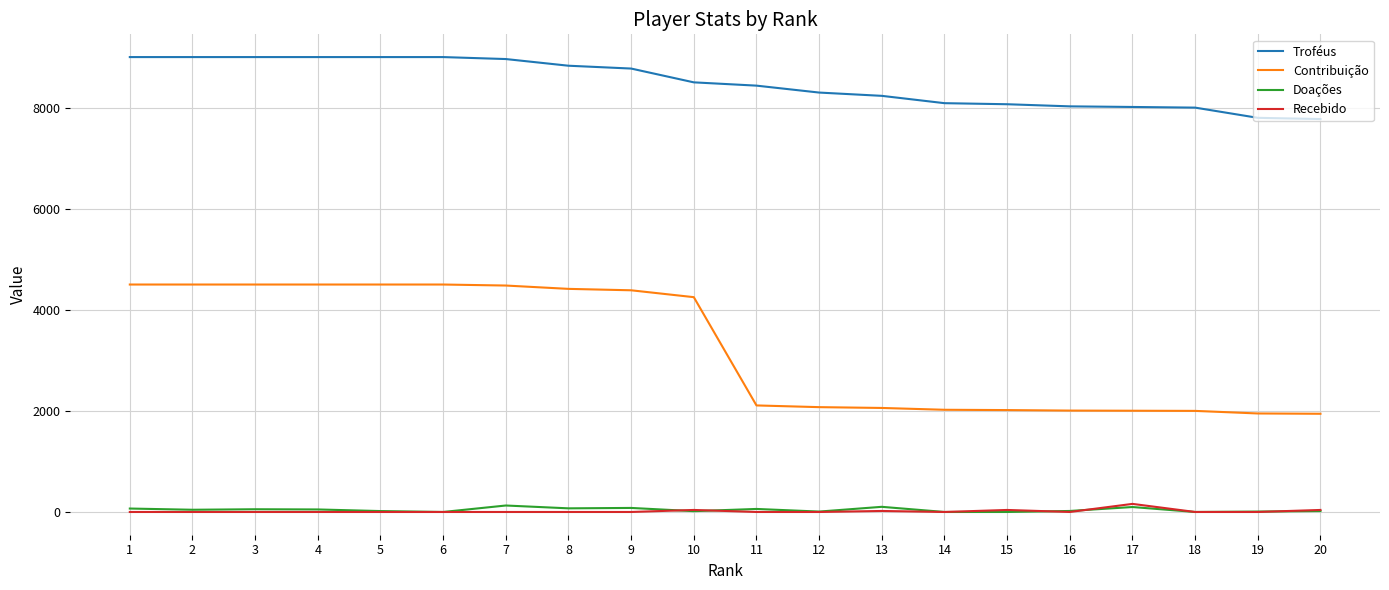

True or false: Troféus and Recebido cross at least once.

False